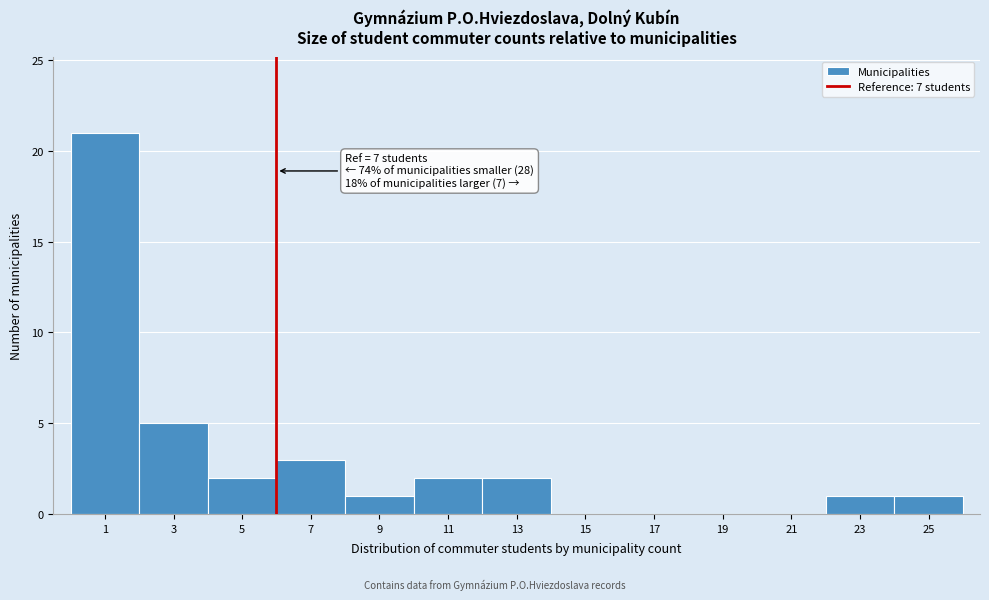

Reading right to left, extract all data points from this chart.

25=1	23=1	21=0	19=0	17=0	15=0	13=2	11=2	9=1	7=3	5=2	3=5	1=21